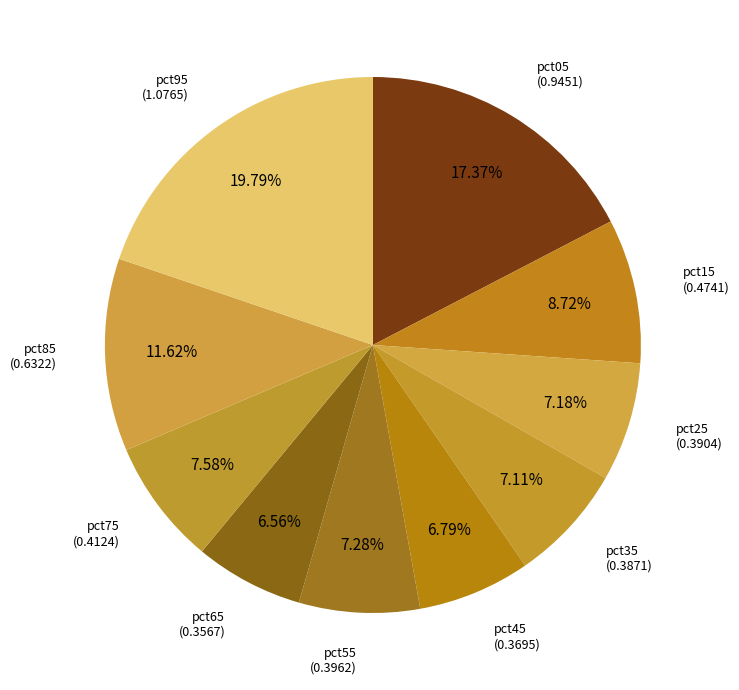

Count the number of slices in the pie.

10